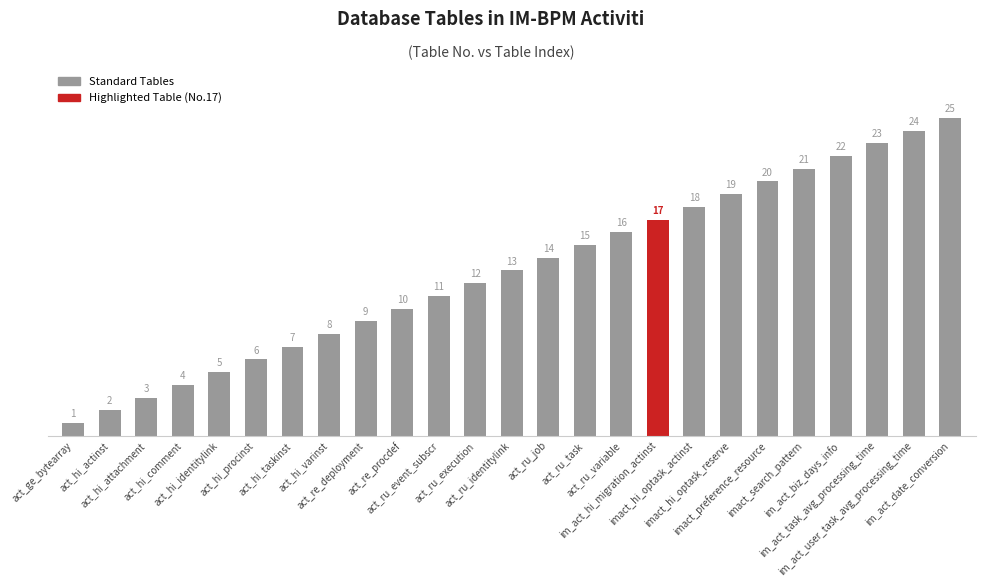

What is the label of the 4th bar from the left?

act_hi_comment